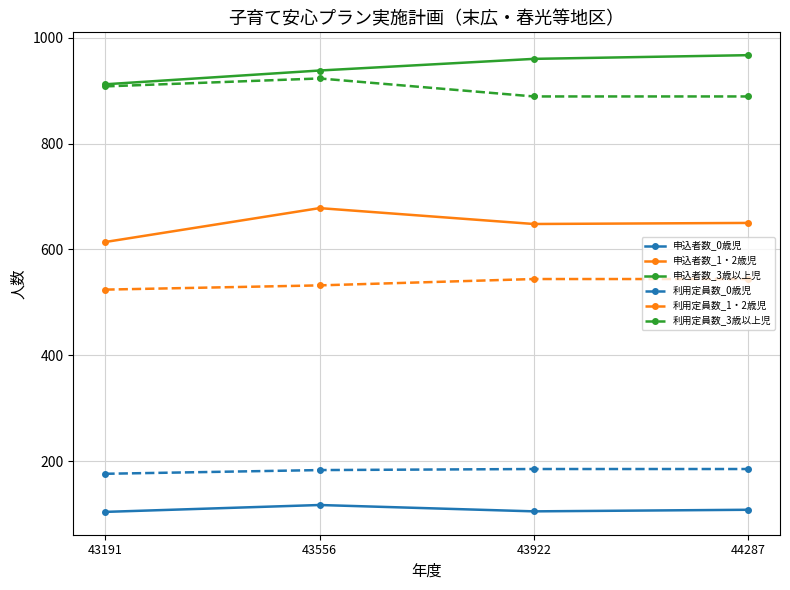

True or false: 申込者数_1・2歳児 has more than 1 interior local peaks.

False